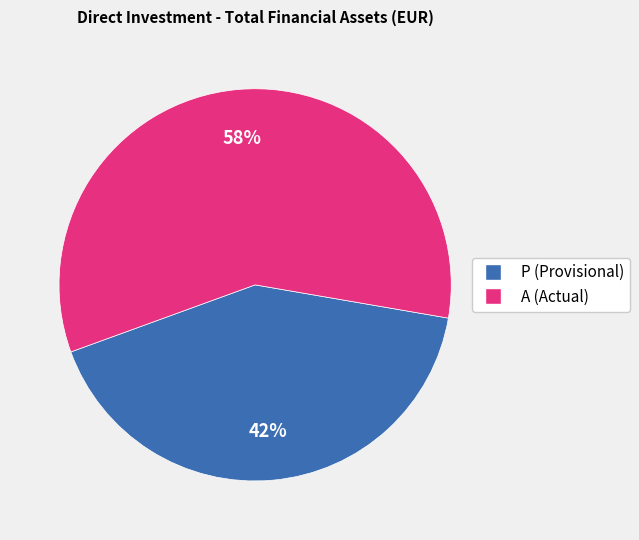

What percentage is the P slice, to the nearest percent?

42%